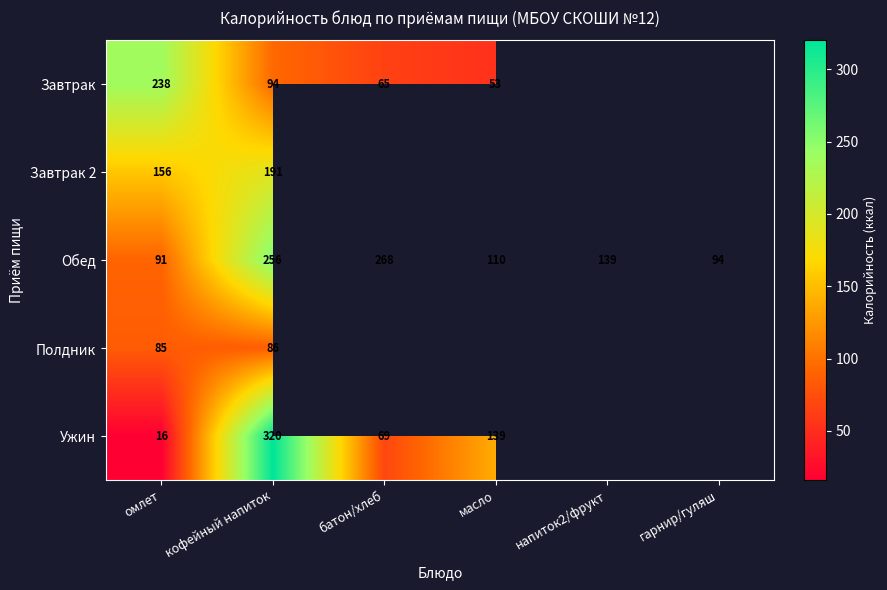

How many categories are shown in the chart?

6